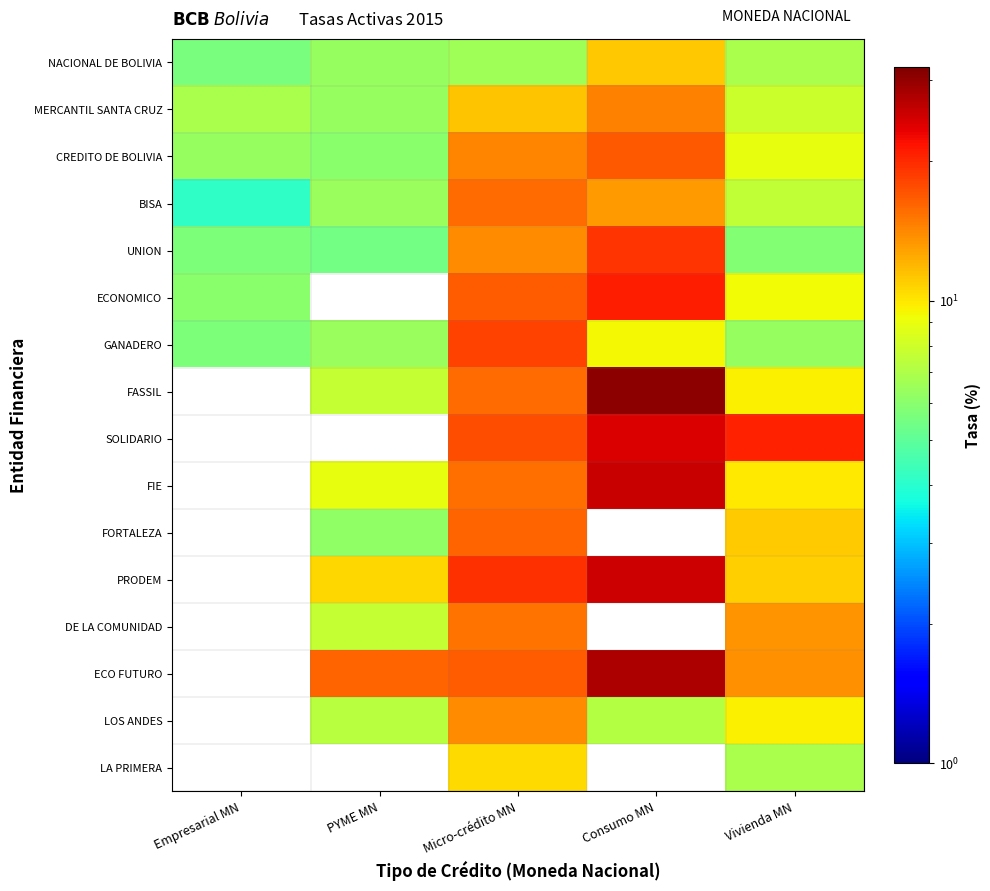

The value of PRODEM at PYME MN is 16.0. True or false?

False